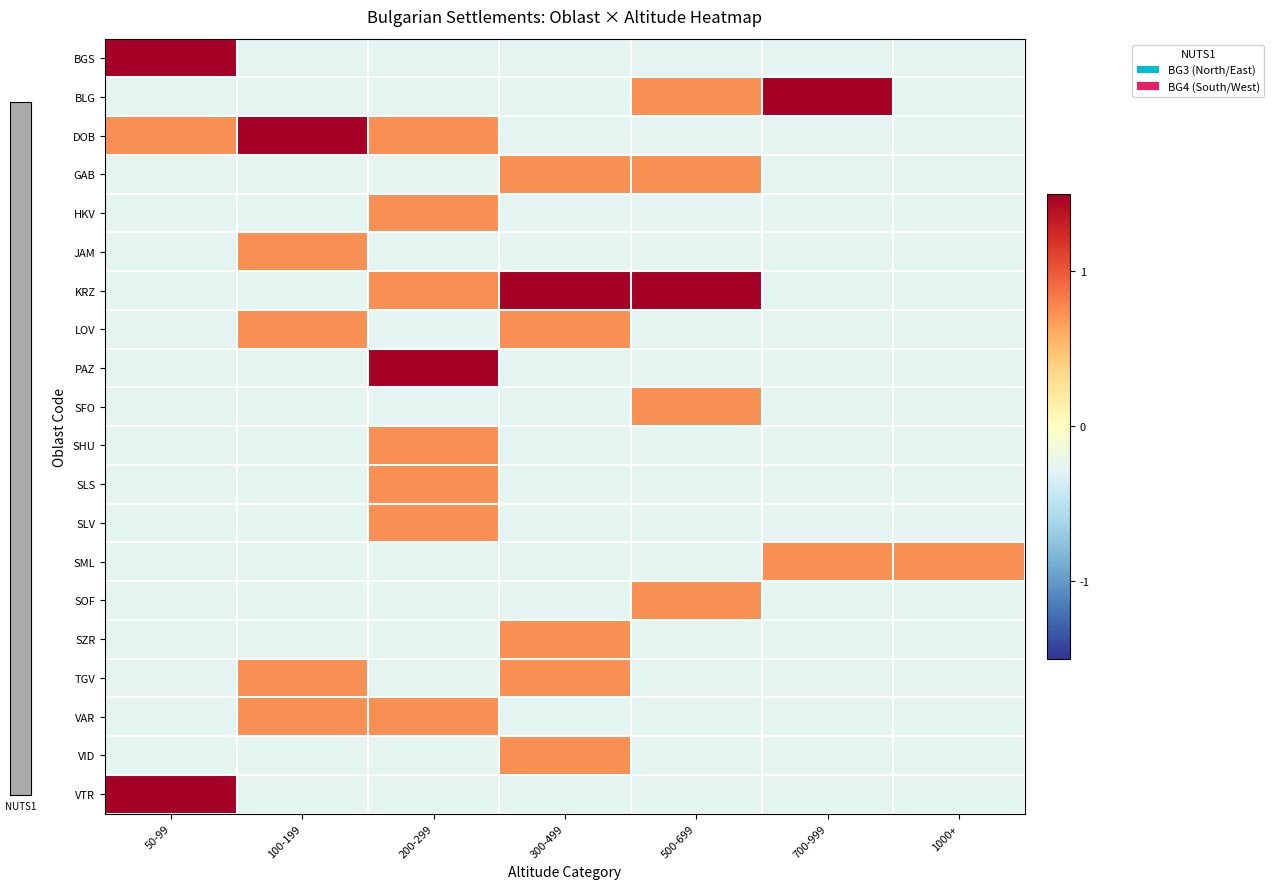

At which category is the sum across all series the highest?

200-299